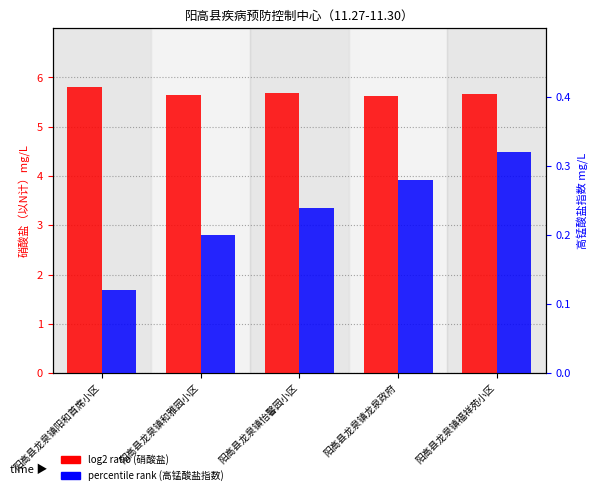

At 阳高县龙泉镇怡馨园小区, list the series in order from largest to smallest.

log2 ratio, percentile rank within the sample